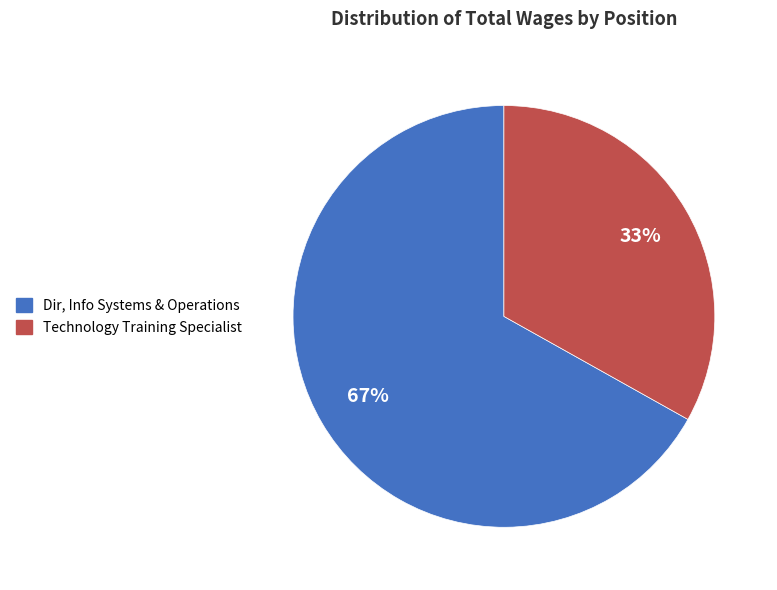

Is the sum of Dir, Info Systems & Operations and Technology Training Specialist greater than half?

Yes